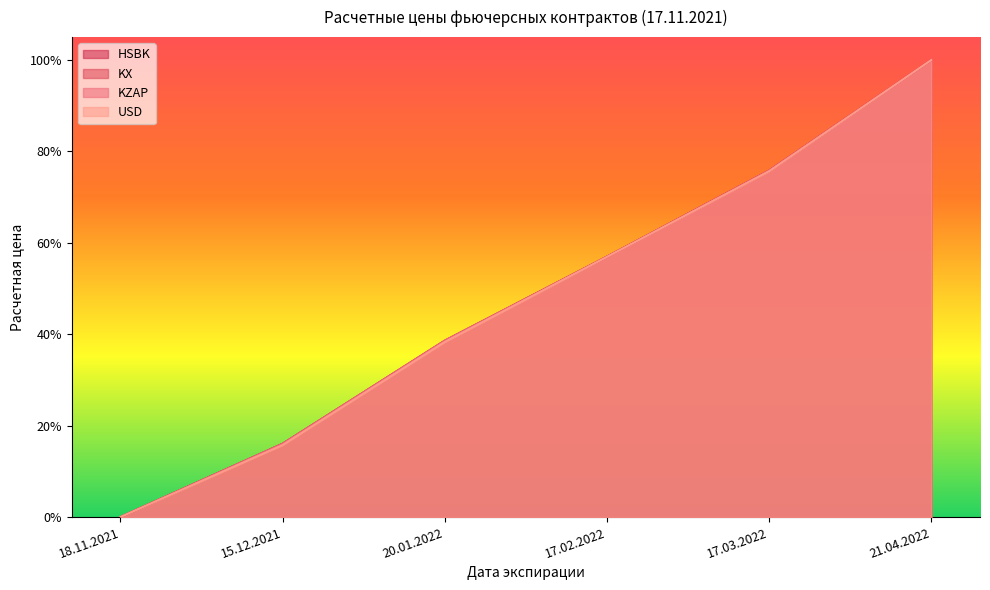

Does the chart display data point markers on the line(s)?

No